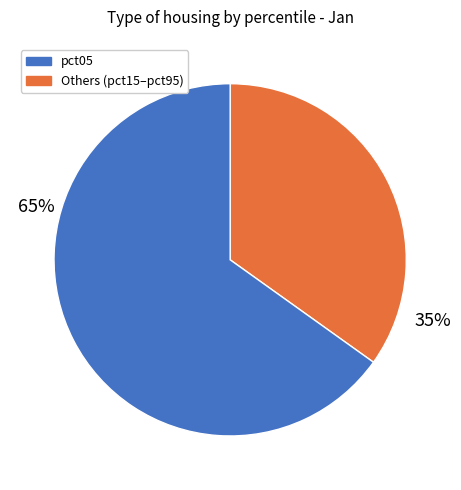

To the nearest percent, what is the average slice percentage?

50%